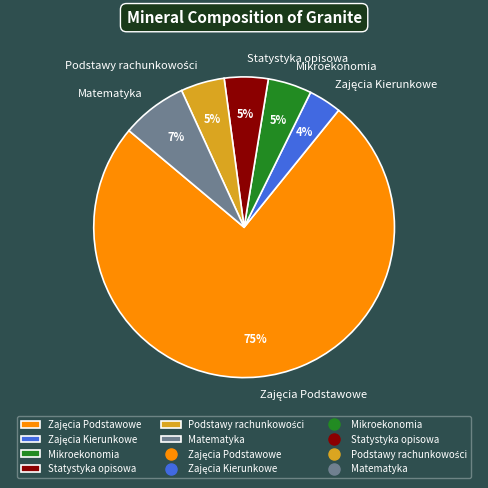

The Mikroekonomia slice represents 5% of the pie. True or false?

True